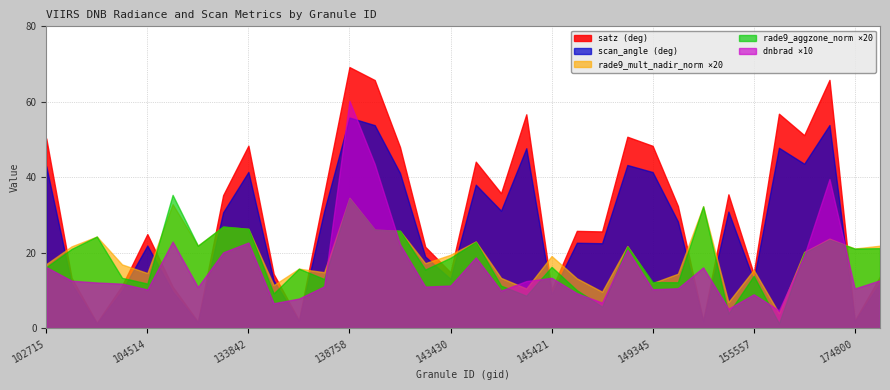

True or false: satz (deg) and rade9_mult_nadir_norm ×20 cross at least once.

True